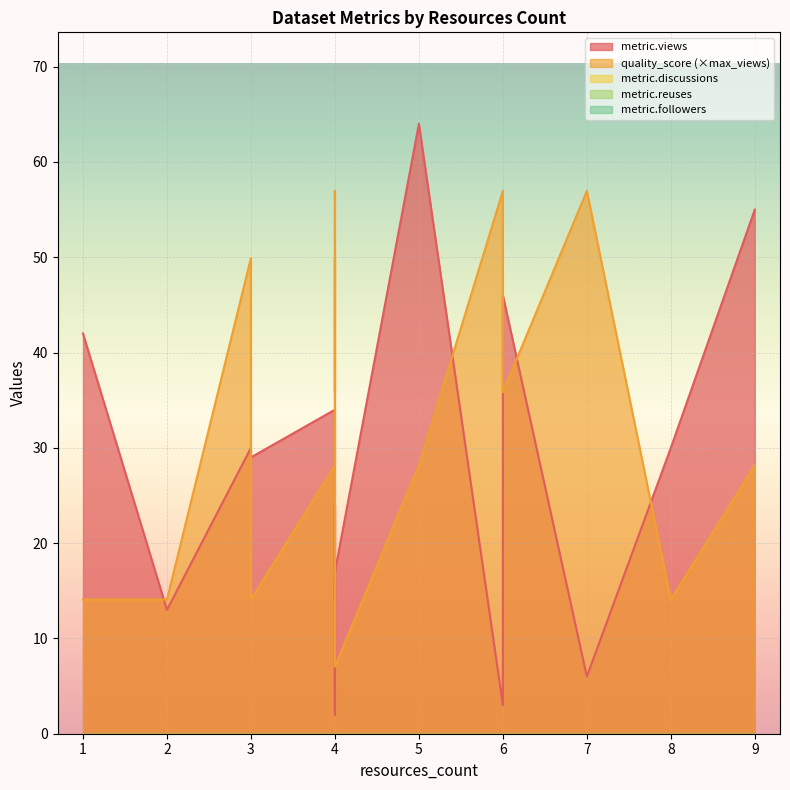

Between 3 and 4, which series saw the biggest shift?

metric.views